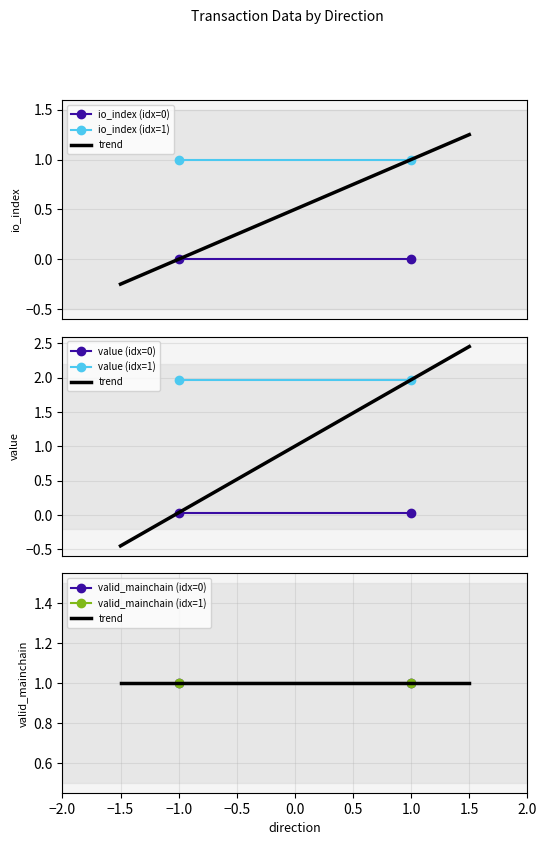

What is the difference between the highest and lowest values at -1?

1.0